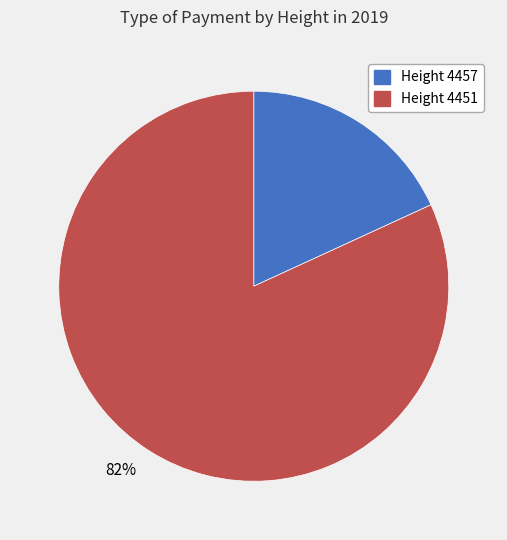

To the nearest percent, what portion does 18% represent?

18%